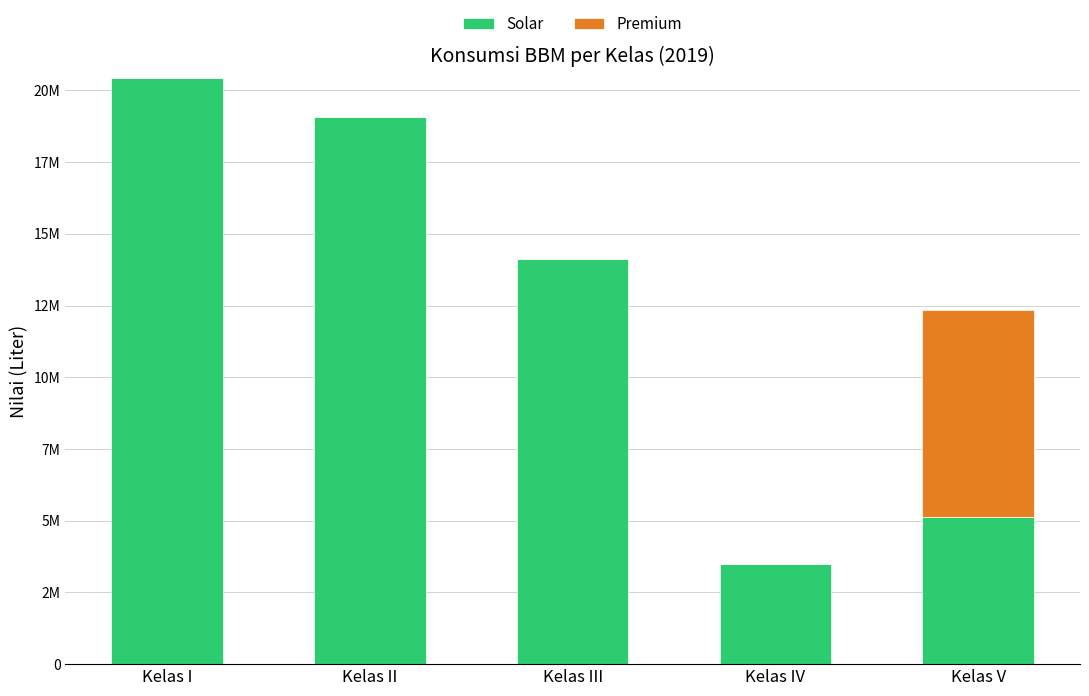

What is the difference between the maximum and minimum values in the Solar series?

16926287